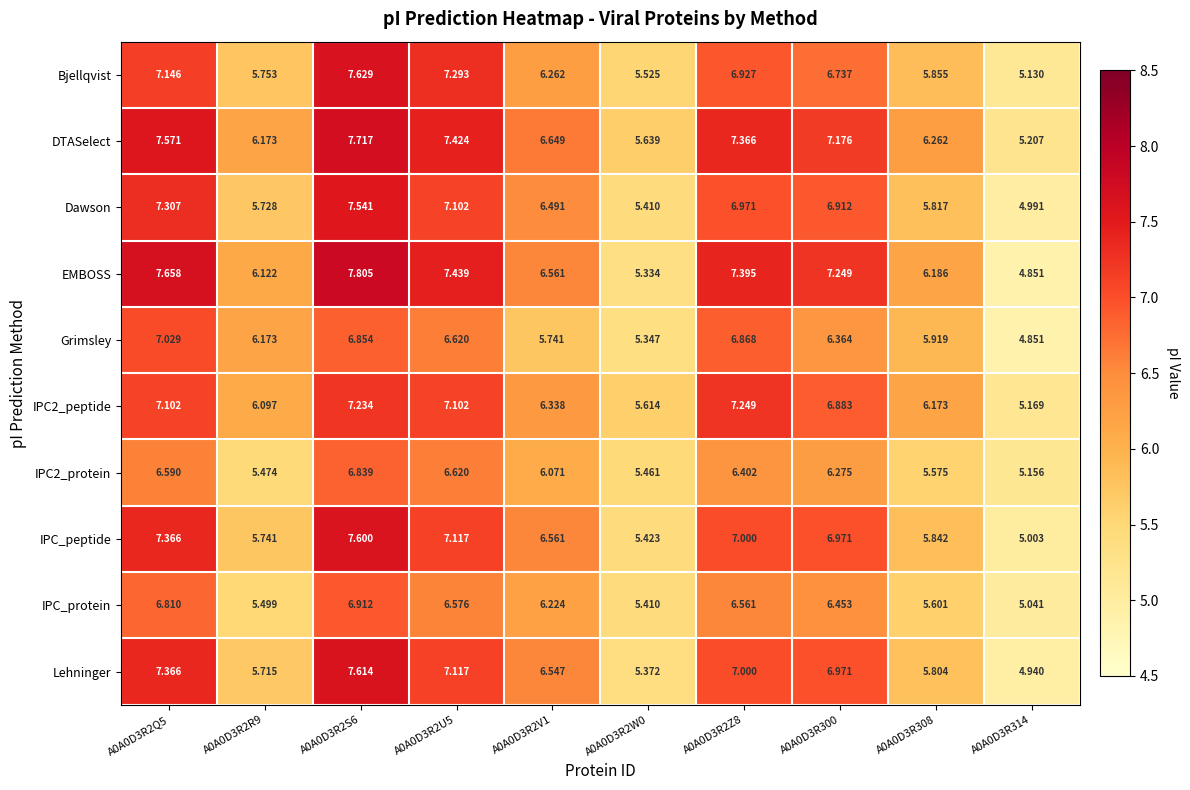

What is the total value across all series at A0A0D3R2Q5?

71.9